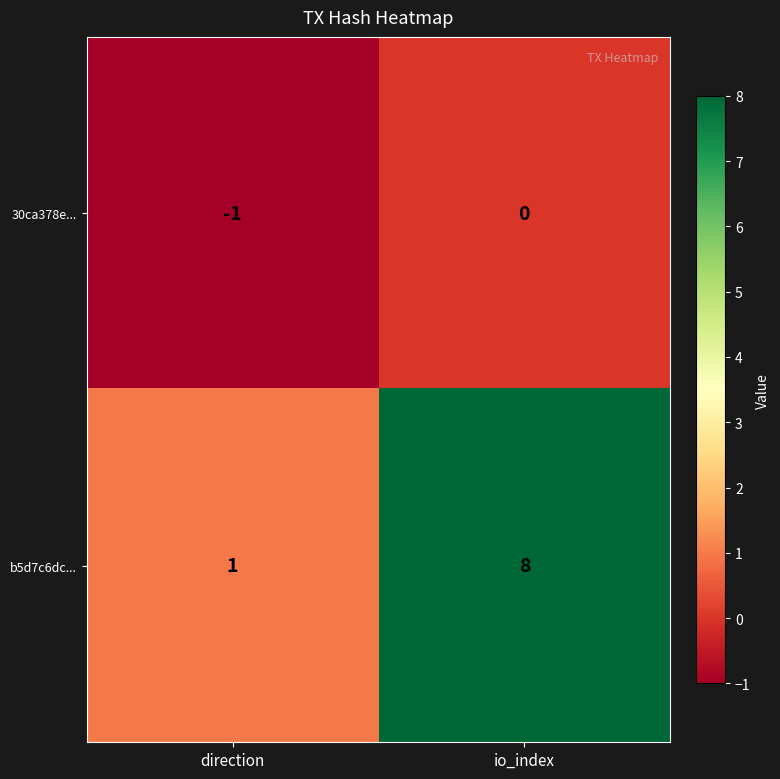

Where is b5d7c6dc... nearest to the value 4?

direction